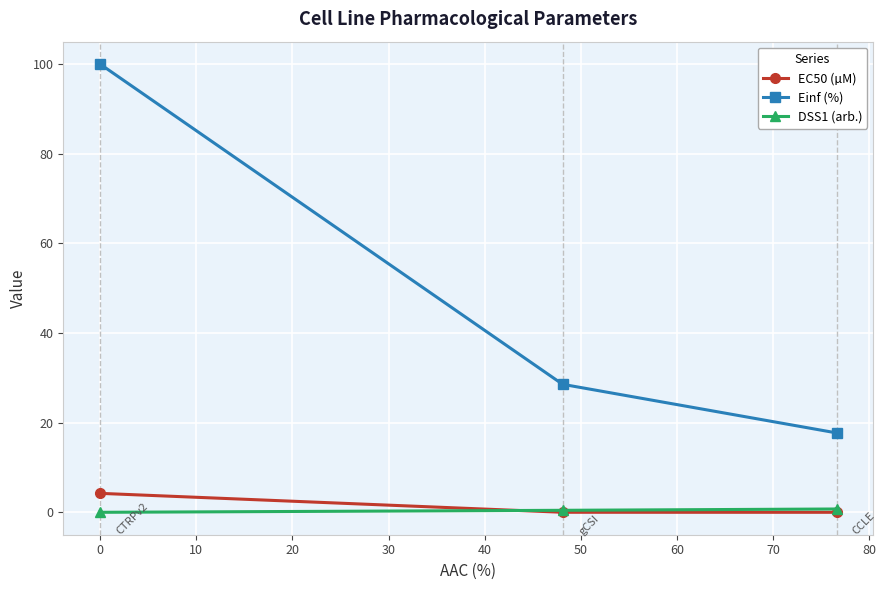

What is the maximum value shown in the chart?

100.0